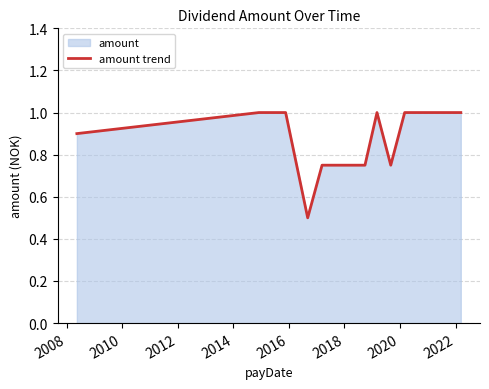

What is the value of the 1st point from the left?

0.9